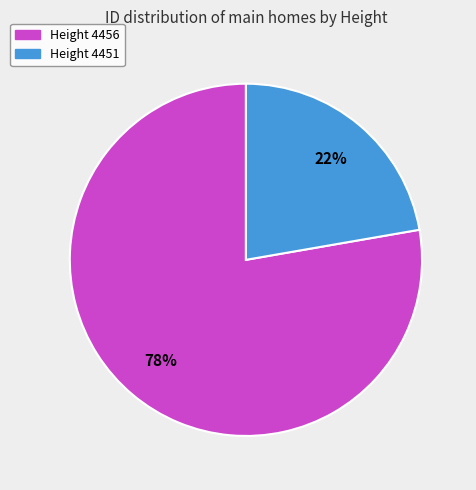

To the nearest percent, what is the average slice percentage?

50%